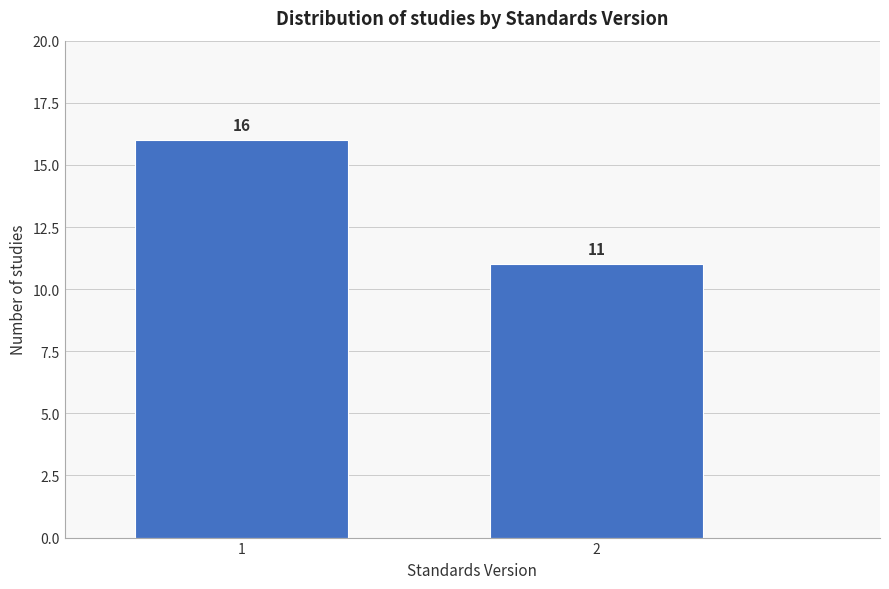

Reading left to right, what are all the values shown in this chart?

1=16	2=11